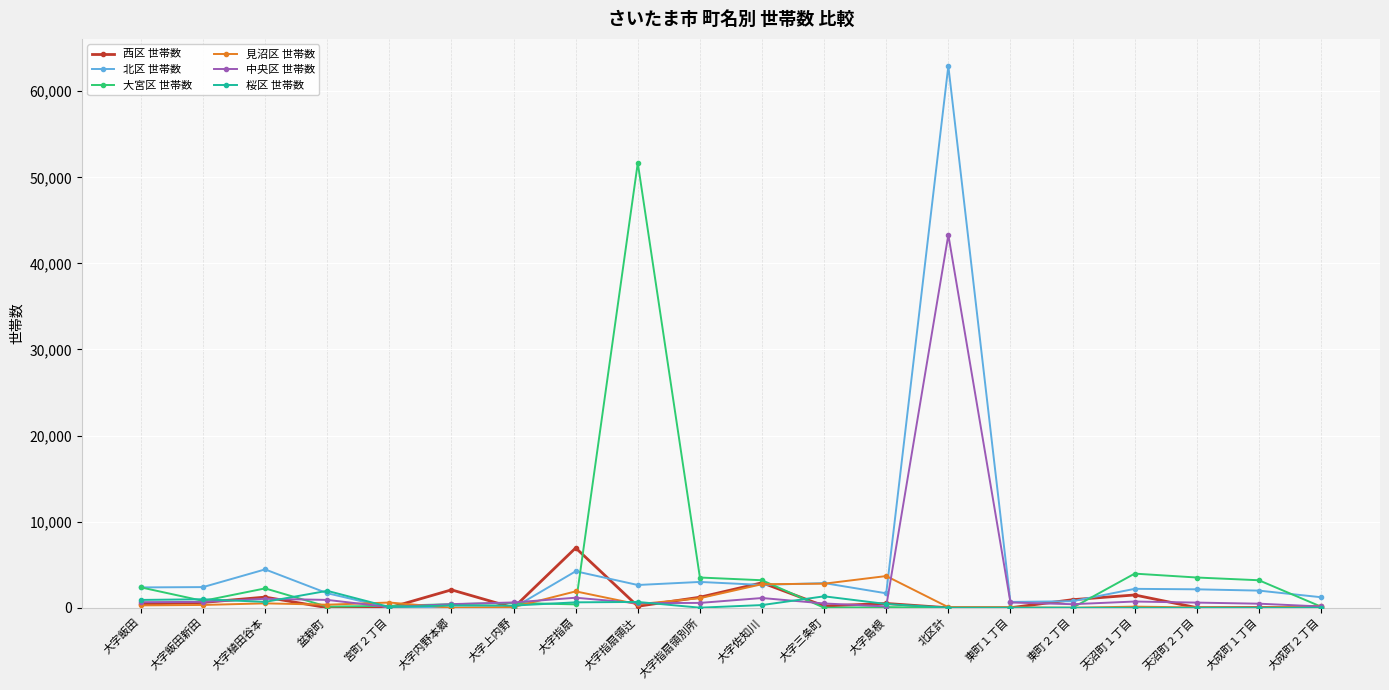

What are all the series names shown in the legend?

西区 世帯数, 北区 世帯数, 大宮区 世帯数, 見沼区 世帯数, 中央区 世帯数, 桜区 世帯数